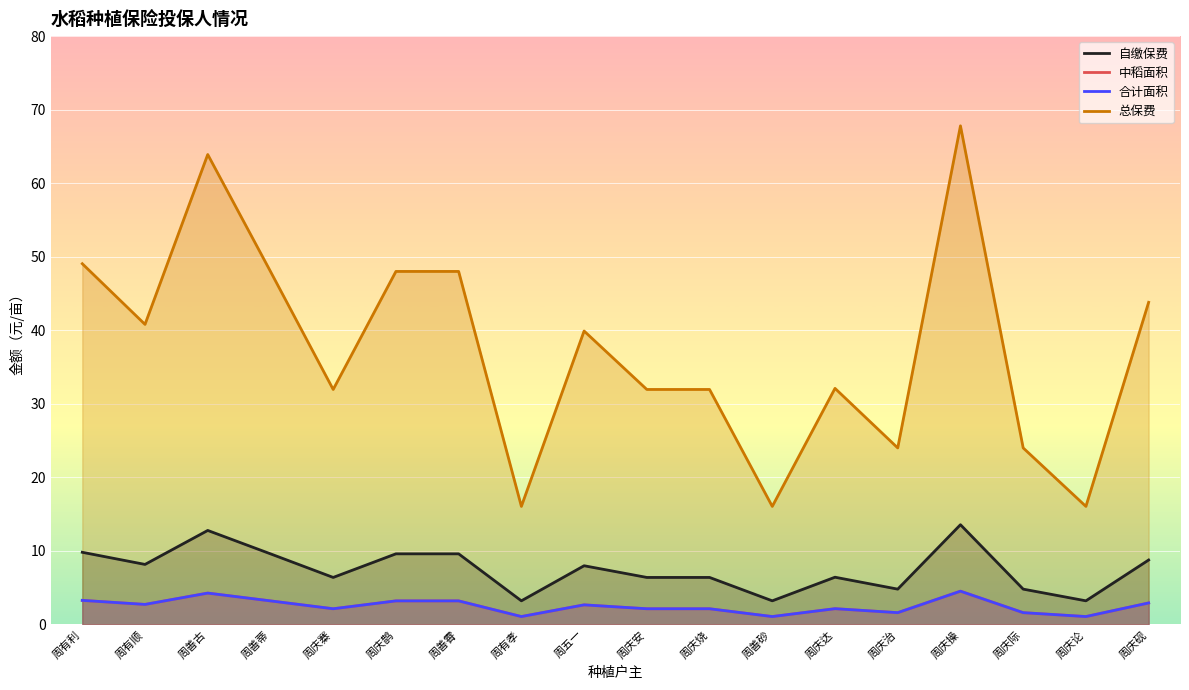

Is the value of 自缴保费 at 周善砂 greater than the value of 合计面积 at 周庆治?

Yes